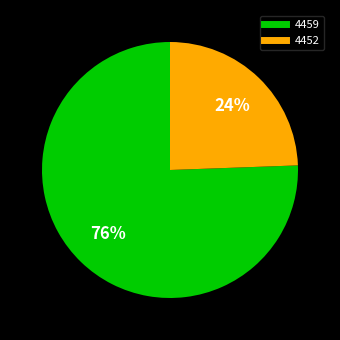

Combined, do 4452 and 4459 account for over 50%?

Yes